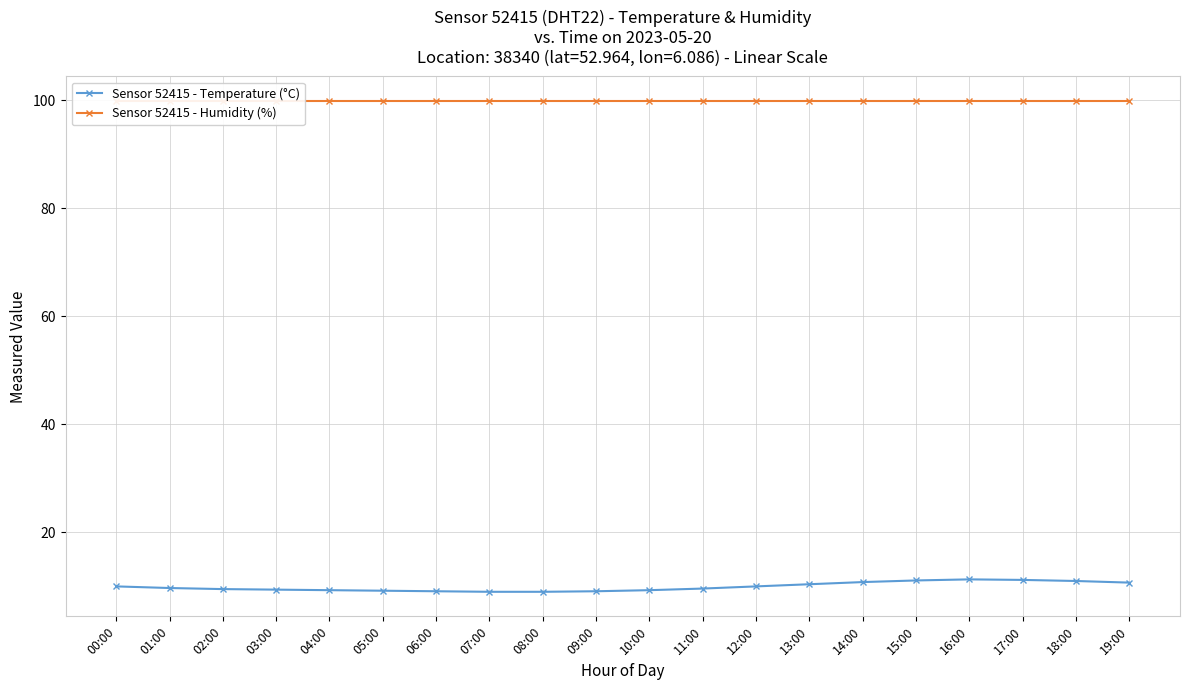

Is this an area chart (filled region under the line)?

No